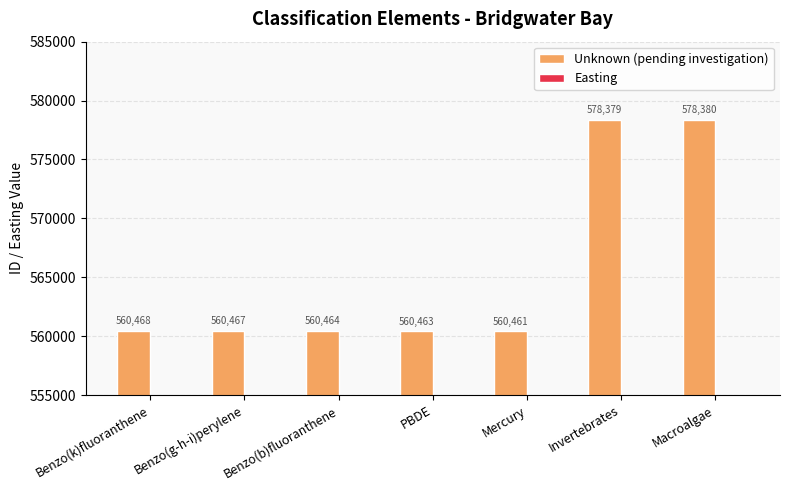

At Macroalgae, list the series in order from smallest to largest.

Easting, Unknown (pending investigation)